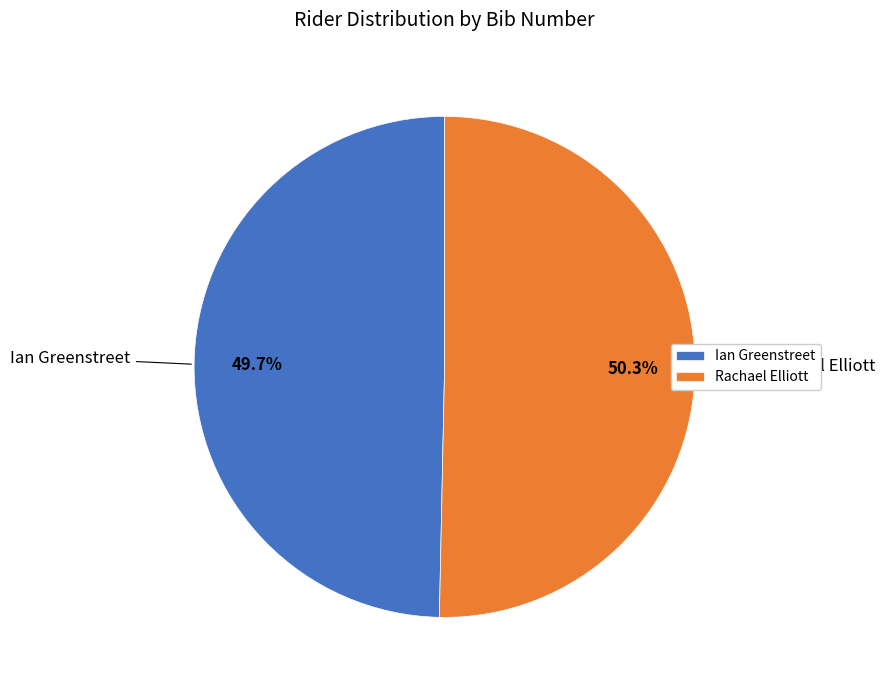

To the nearest percent, what percentage of the pie is Rachael Elliott?

50%